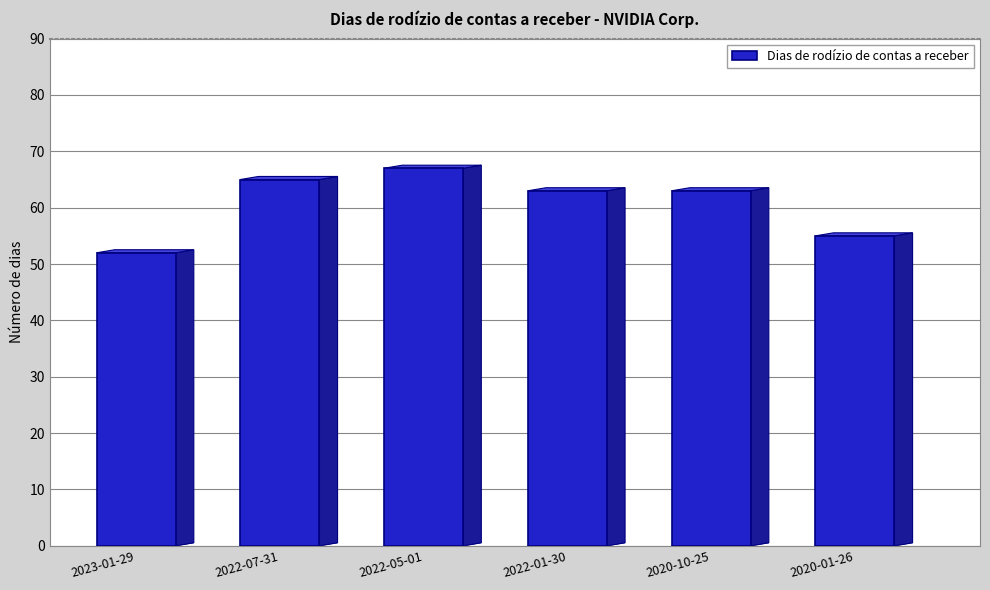

True or false: the data shows 18 at 2020-01-26.

False